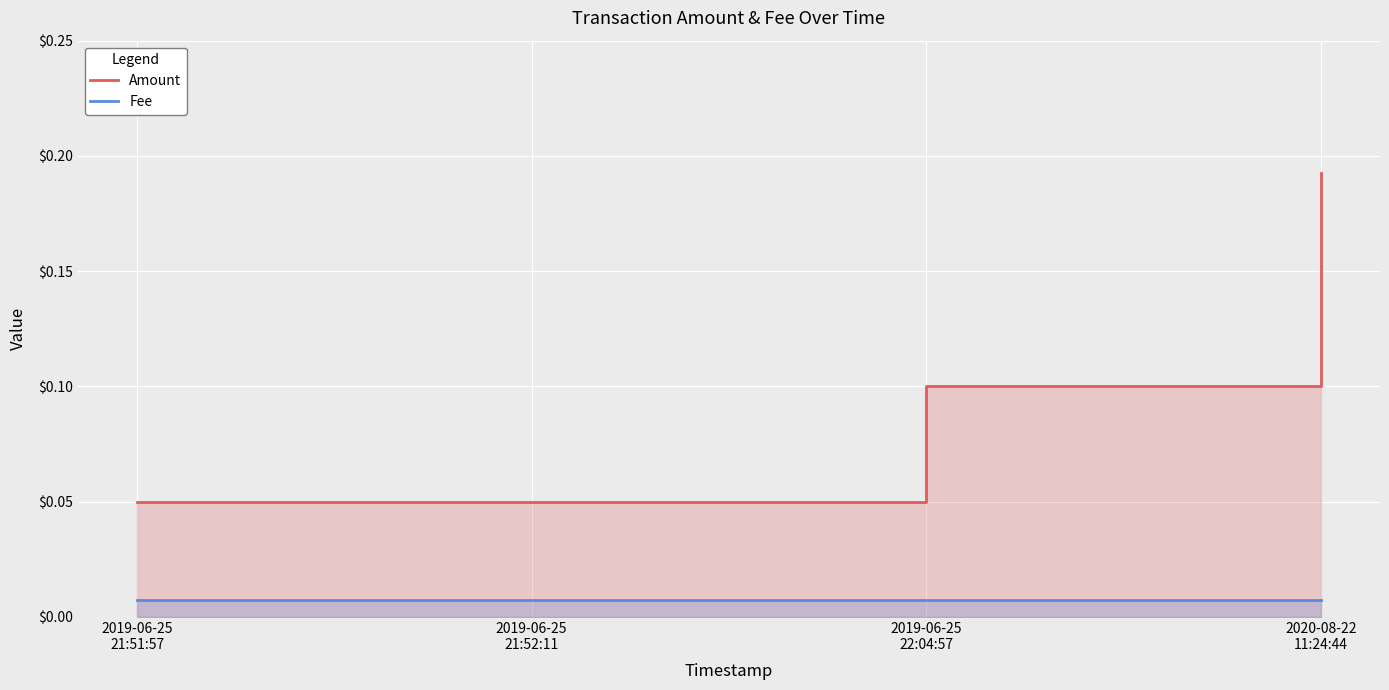

What is the difference between the maximum and minimum values in the Amount series?

0.1